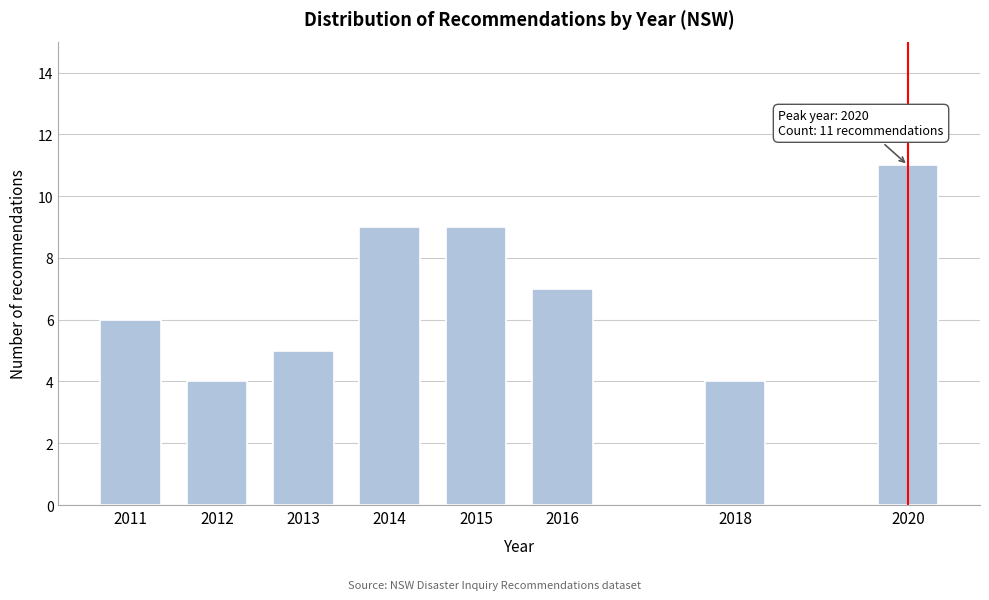

Reading right to left, what are all the values shown in this chart?

2020=11	2018=4	2016=7	2015=9	2014=9	2013=5	2012=4	2011=6